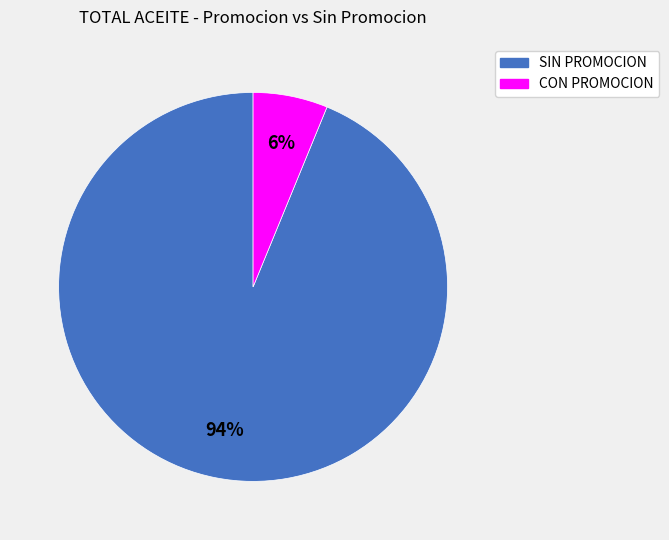

Is there a majority slice in this chart?

Yes